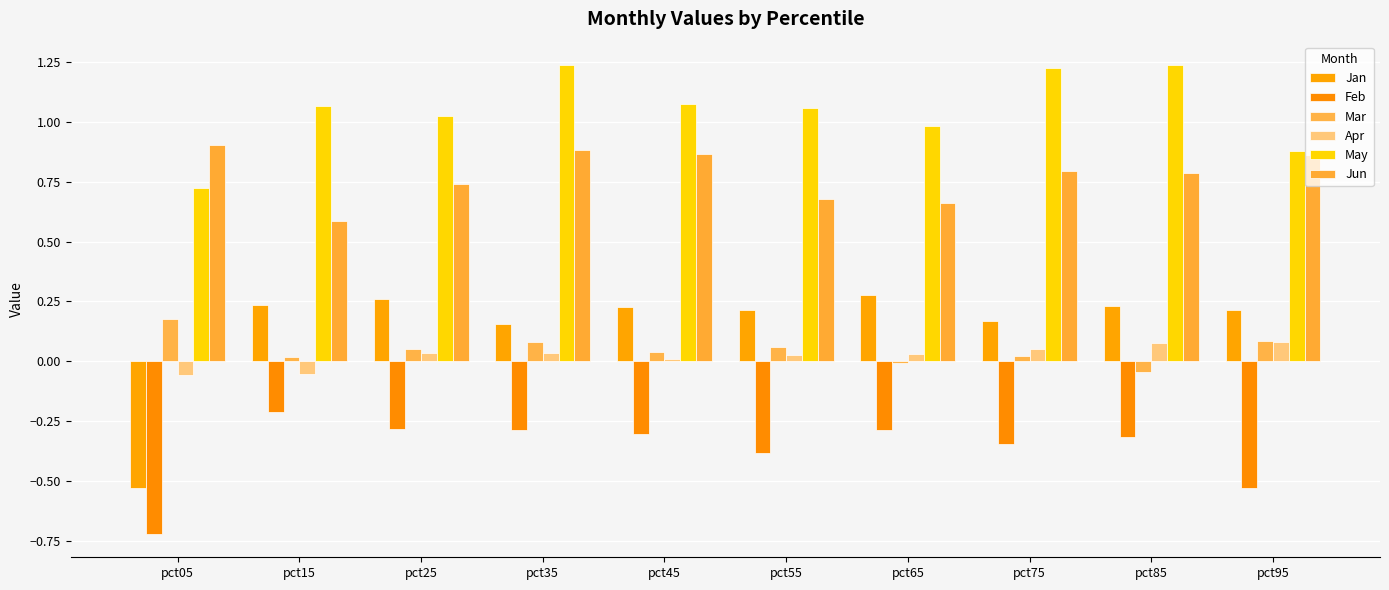

How many values in Jan are below zero?

1